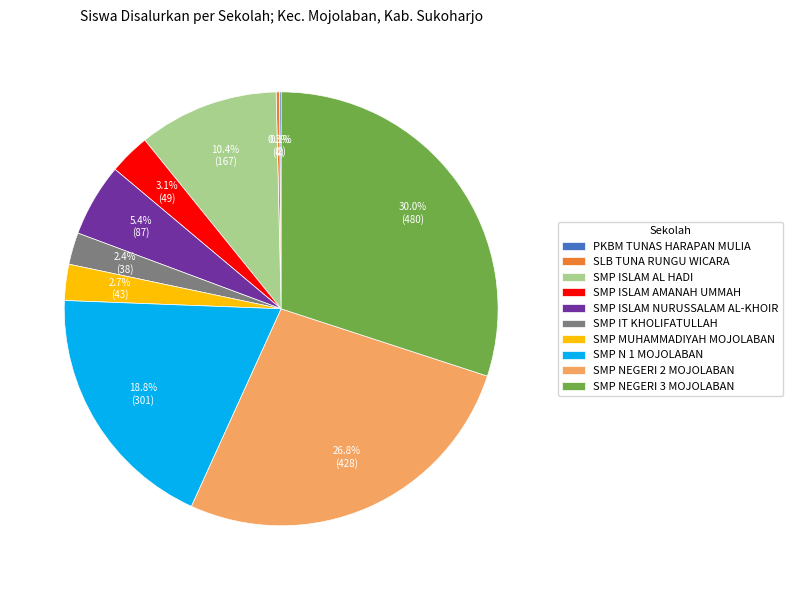

To the nearest percent, what portion does SMP ISLAM AL HADI represent?

10%